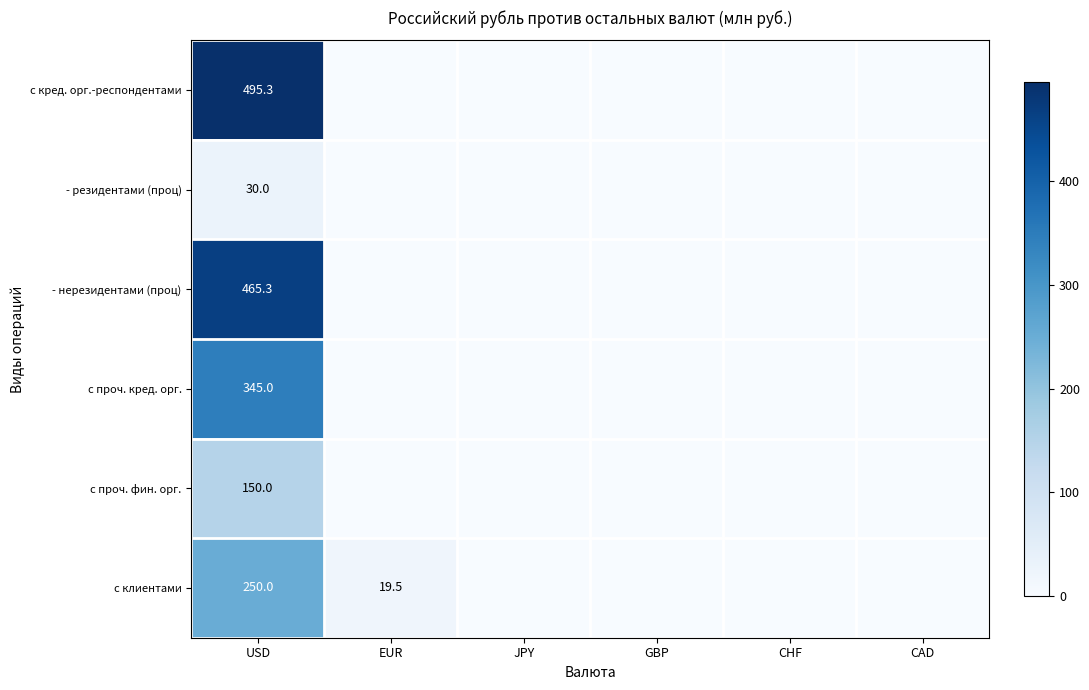

At how many categories does at least one series exceed 444?

1